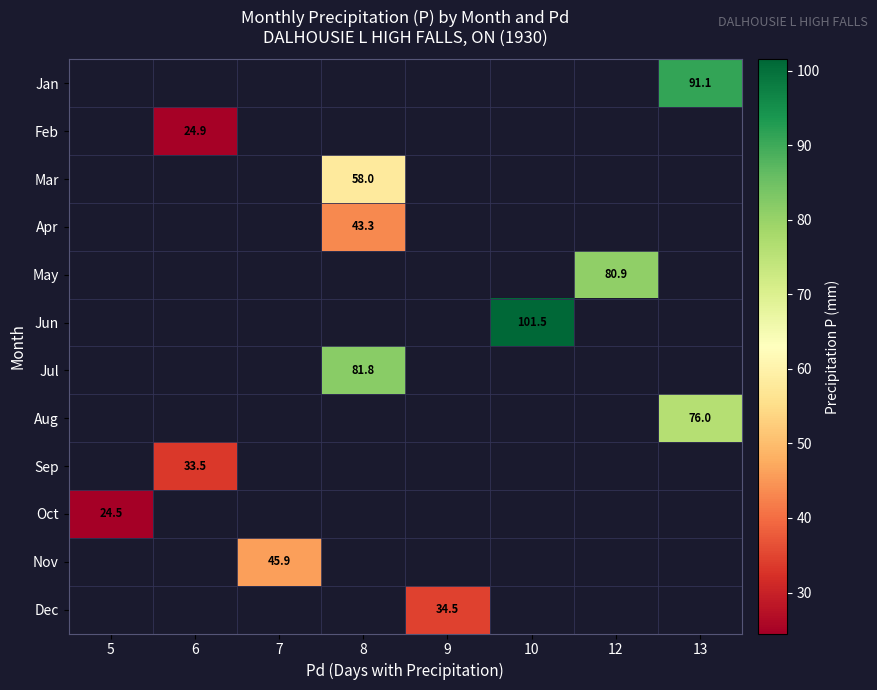

True or false: May has a value of 36.9 at 12.

False